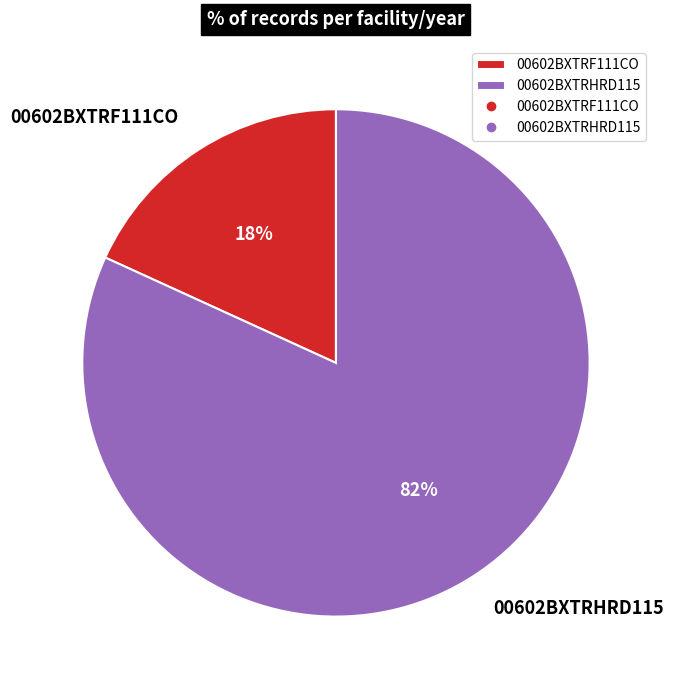

To the nearest percent, what is the average slice percentage?

50%